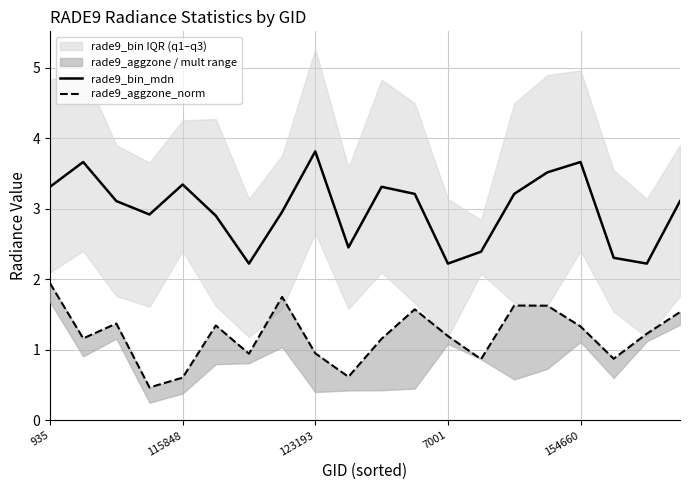

What is the total value across all series at 19?

4.6